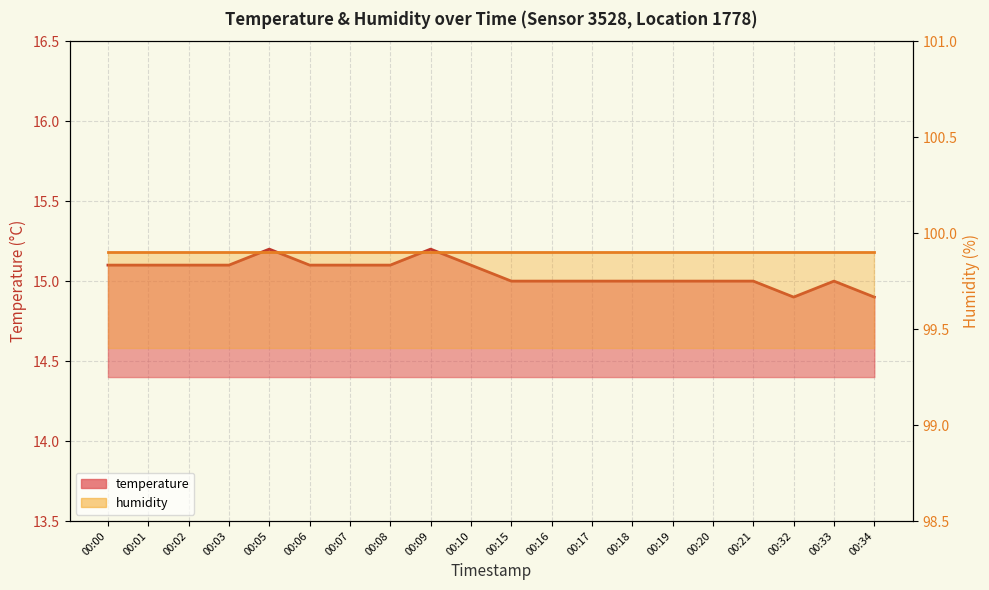

Reading left to right, what are all the values shown in this chart?

00:00=15.1	00:01=15.1	00:02=15.1	00:03=15.1	00:05=15.2	00:06=15.1	00:07=15.1	00:08=15.1	00:09=15.2	00:10=15.1	00:15=15.0	00:16=15.0	00:17=15.0	00:18=15.0	00:19=15.0	00:20=15.0	00:21=15.0	00:32=14.9	00:33=15.0	00:34=14.9